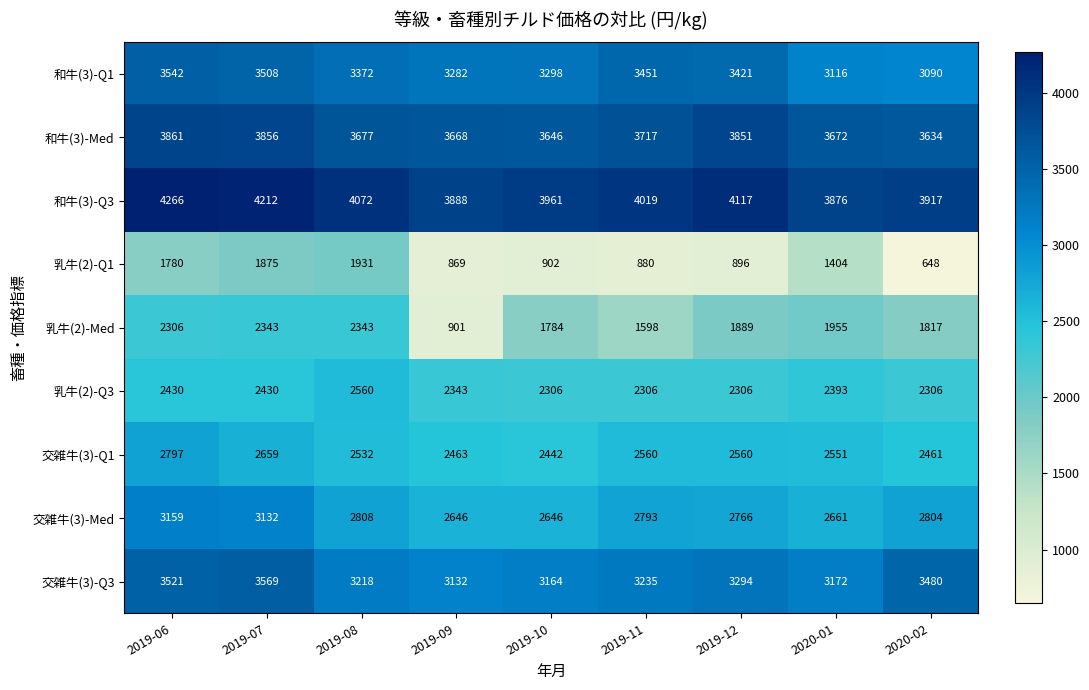

What is the total value across all series at 2019-09?

23192